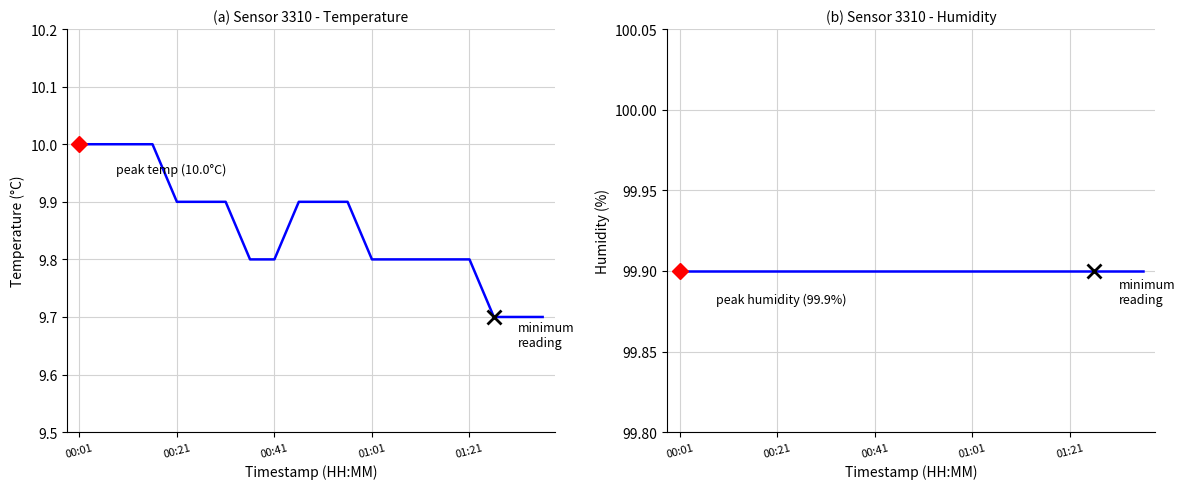

True or false: temperature and humidity intersect in this chart.

False